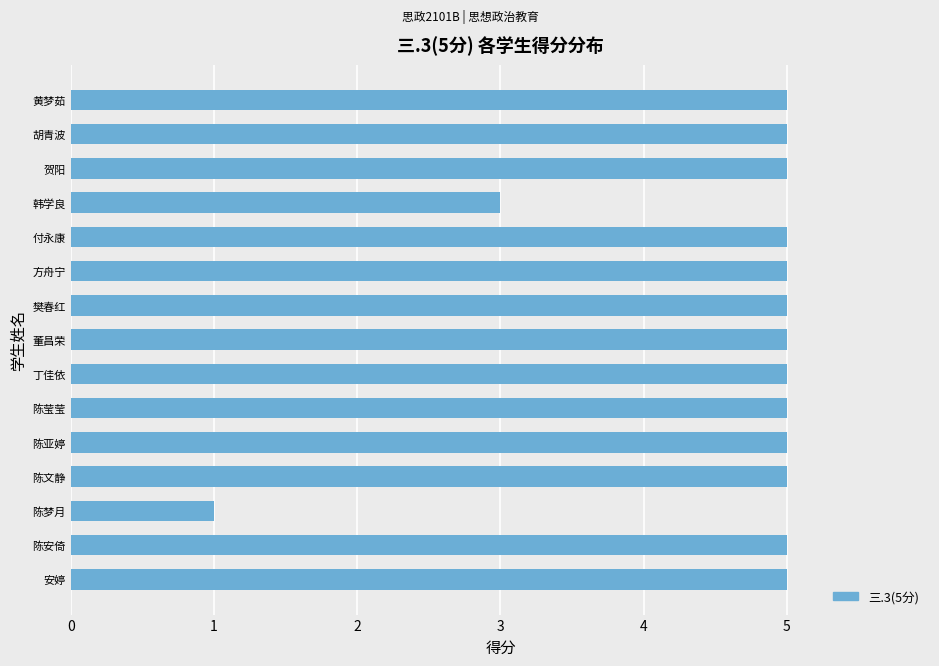

The chart shows a value of 5 at 贺阳. True or false?

True